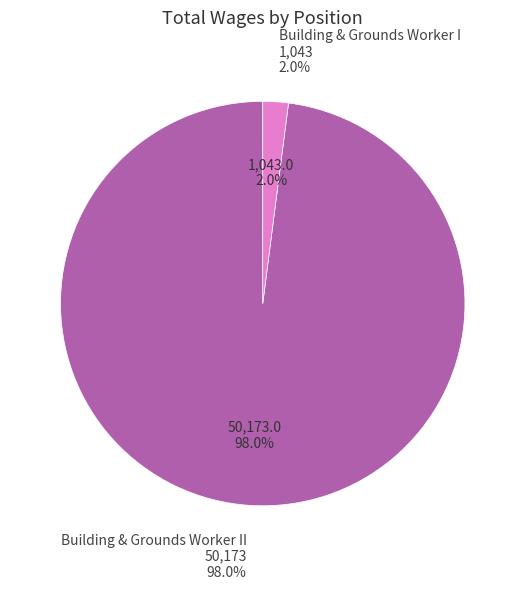

Is there any slice that represents more than half of the pie?

Yes